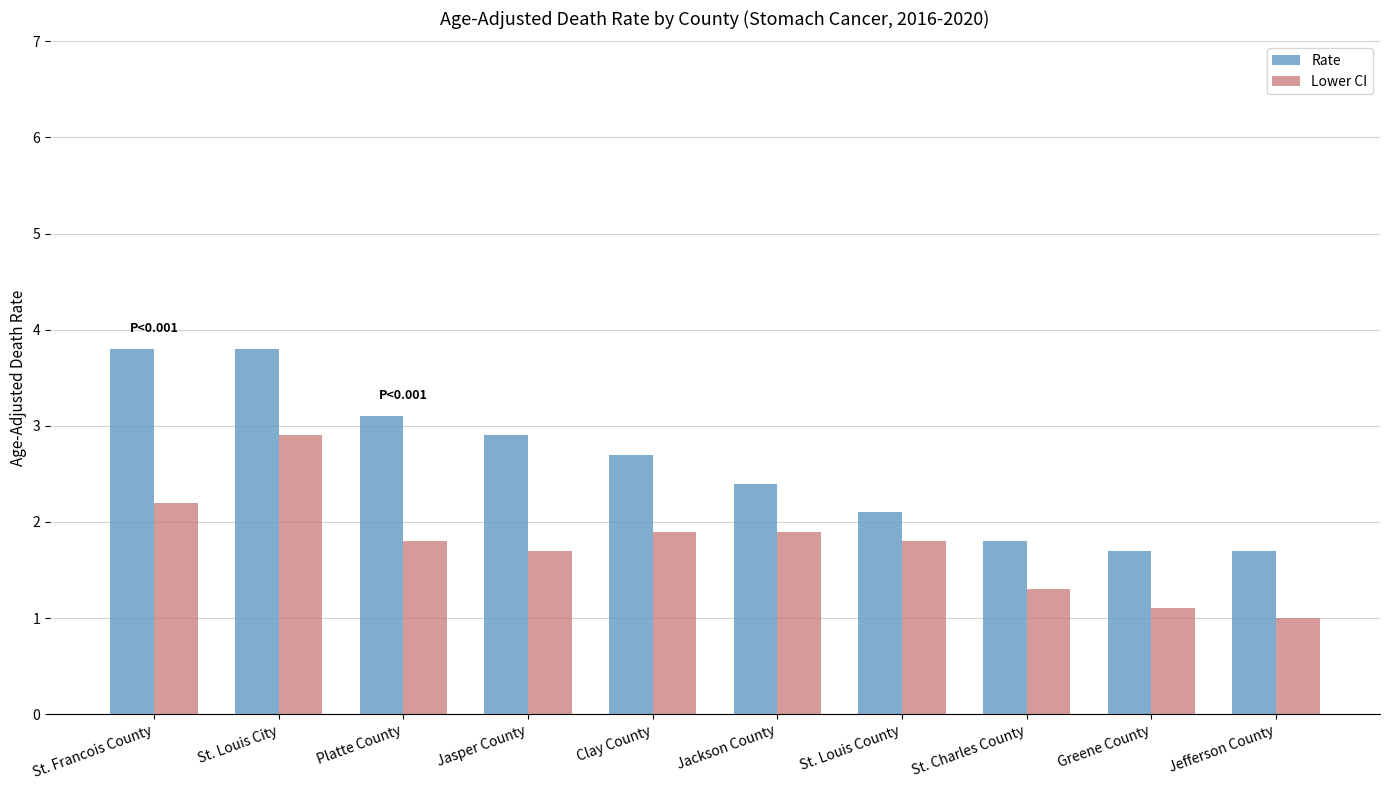

What is the label of the 9th bar from the left?

Greene County